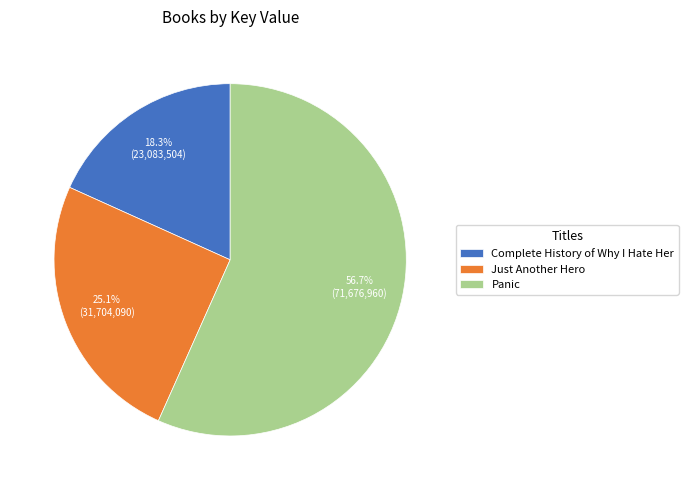

Does any single category account for the majority?

Yes